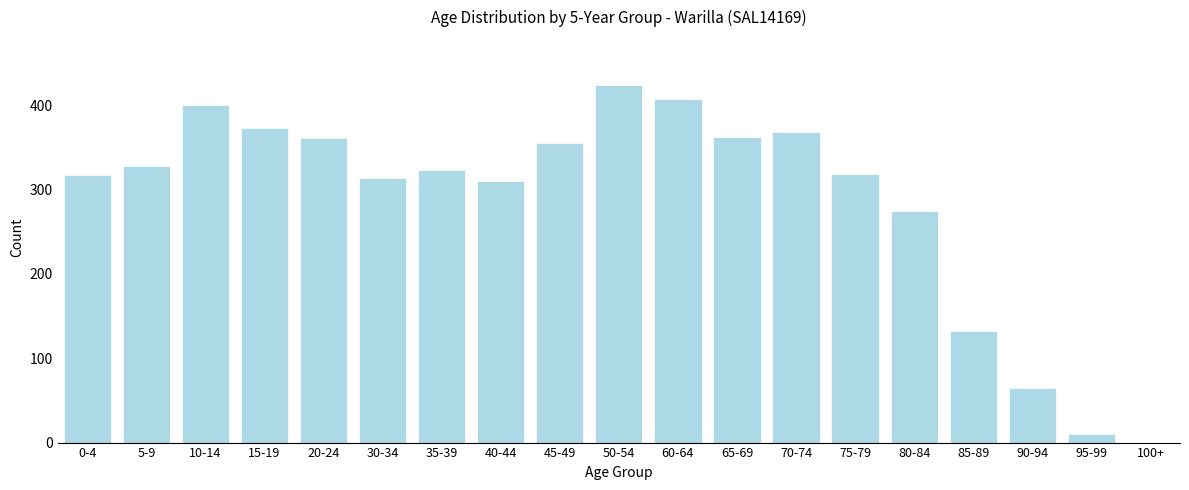

The value at 40-44 is 310. True or false?

True